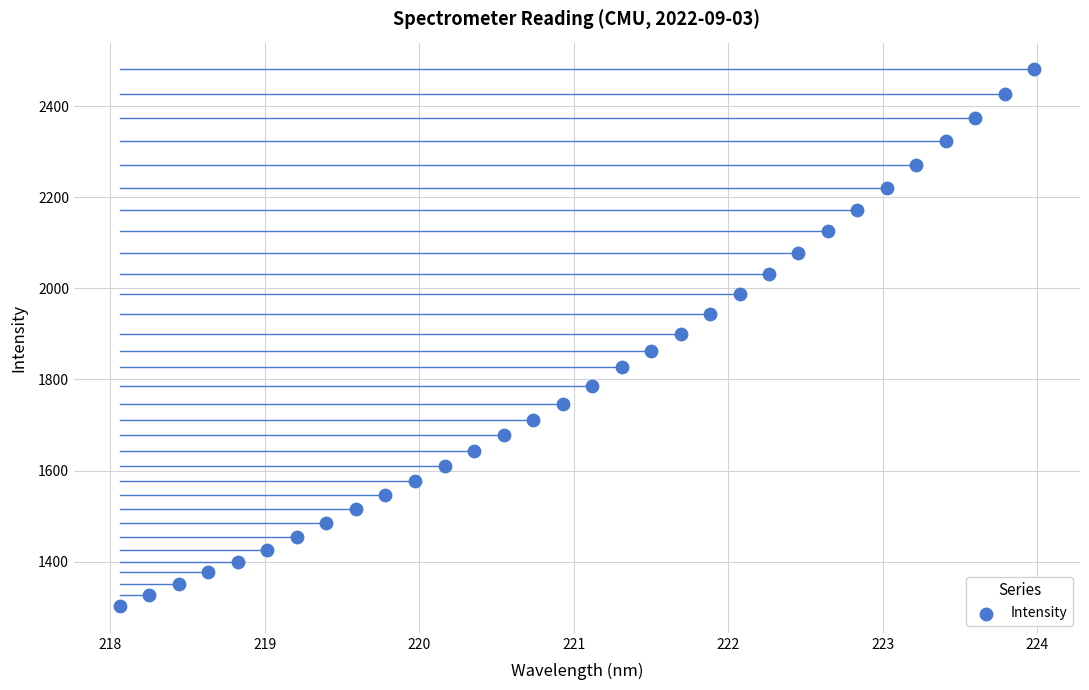

What is the range of Y values (max minus min)?

1178.4